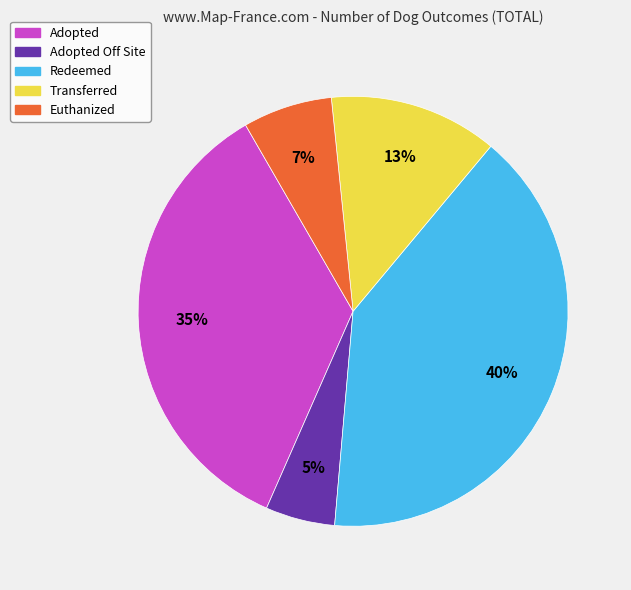

Does any single category account for the majority?

No